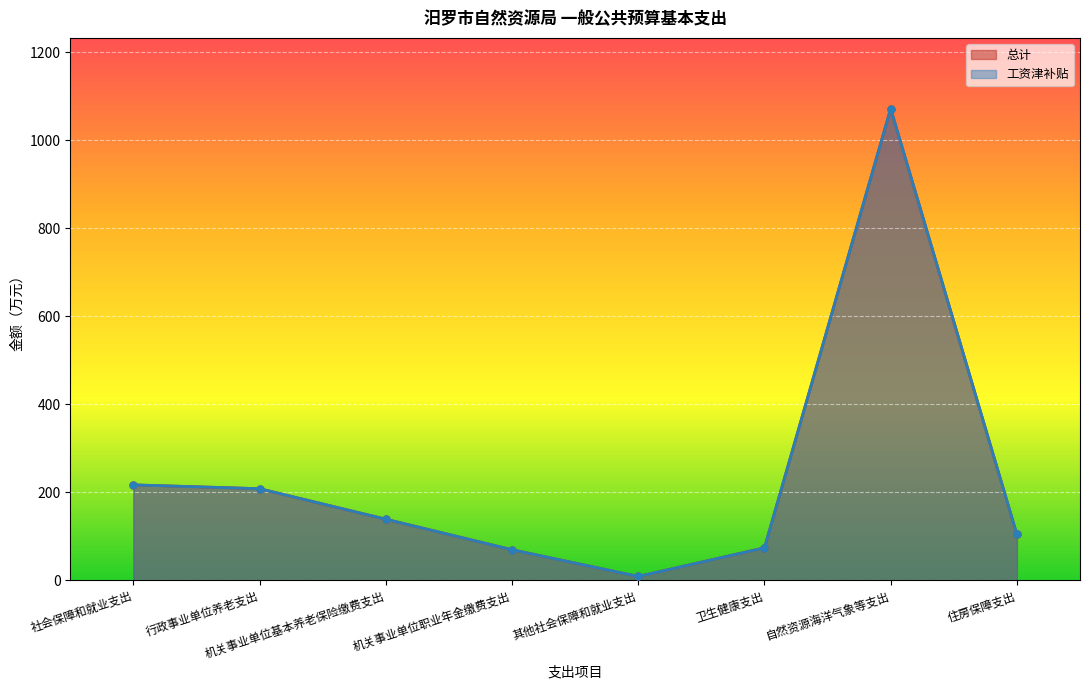

Reading right to left, what are all the values shown in this chart?

工资津补贴: 104.0	1071.4	73.7	8.7	69.3	138.7	208.0	216.7
总计: 104.0	1071.4	73.7	8.7	69.3	138.7	208.0	216.7